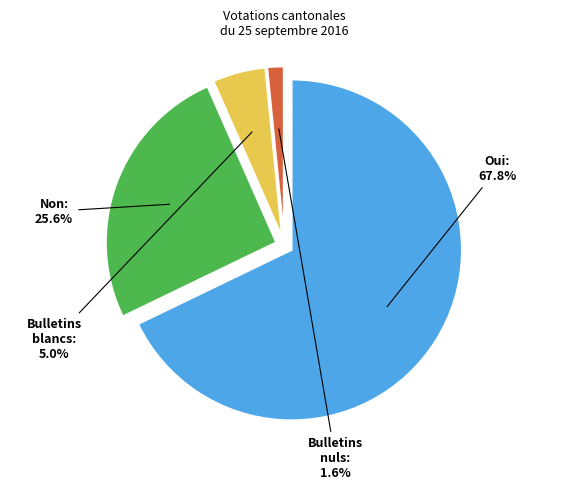

Is there a majority slice in this chart?

Yes